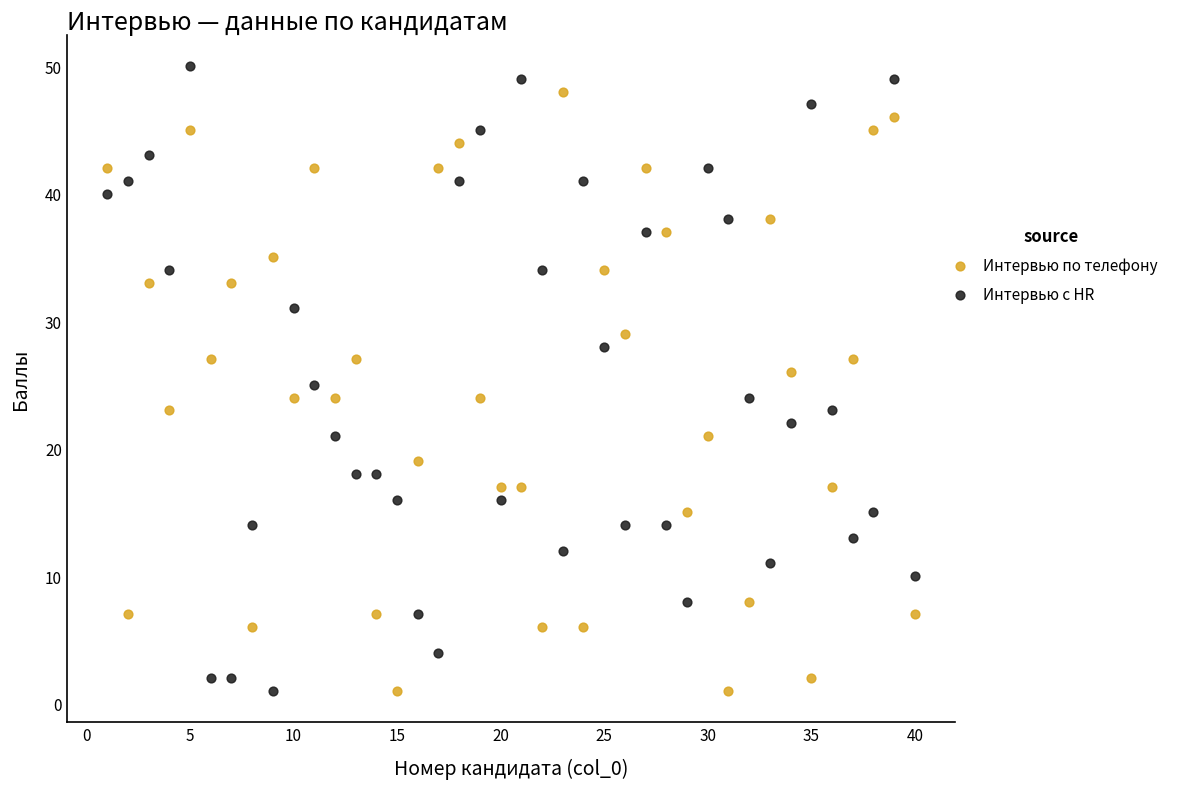

Which series has the largest Y range (max minus min)?

Интервью с HR